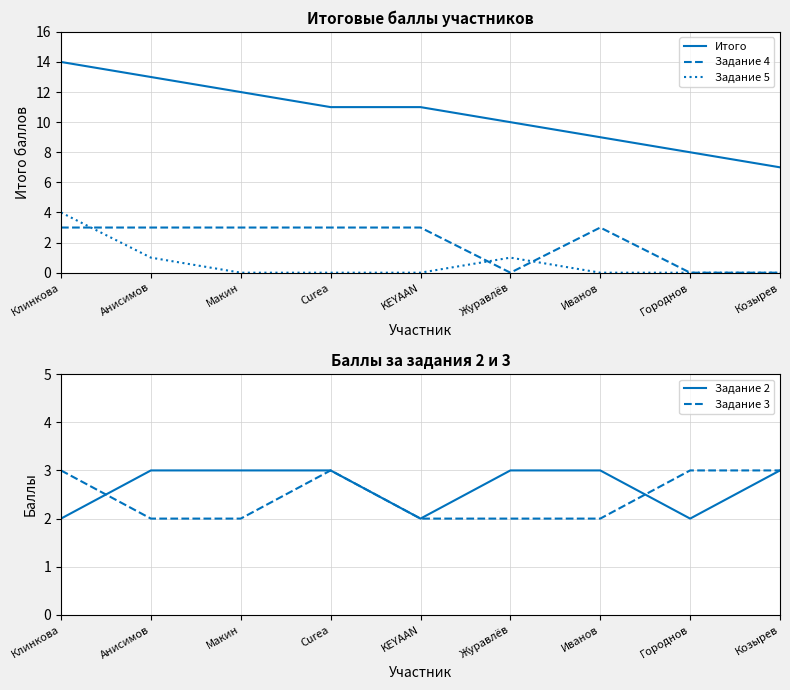

The value of Задание 5 at Клинкова is 4. True or false?

True